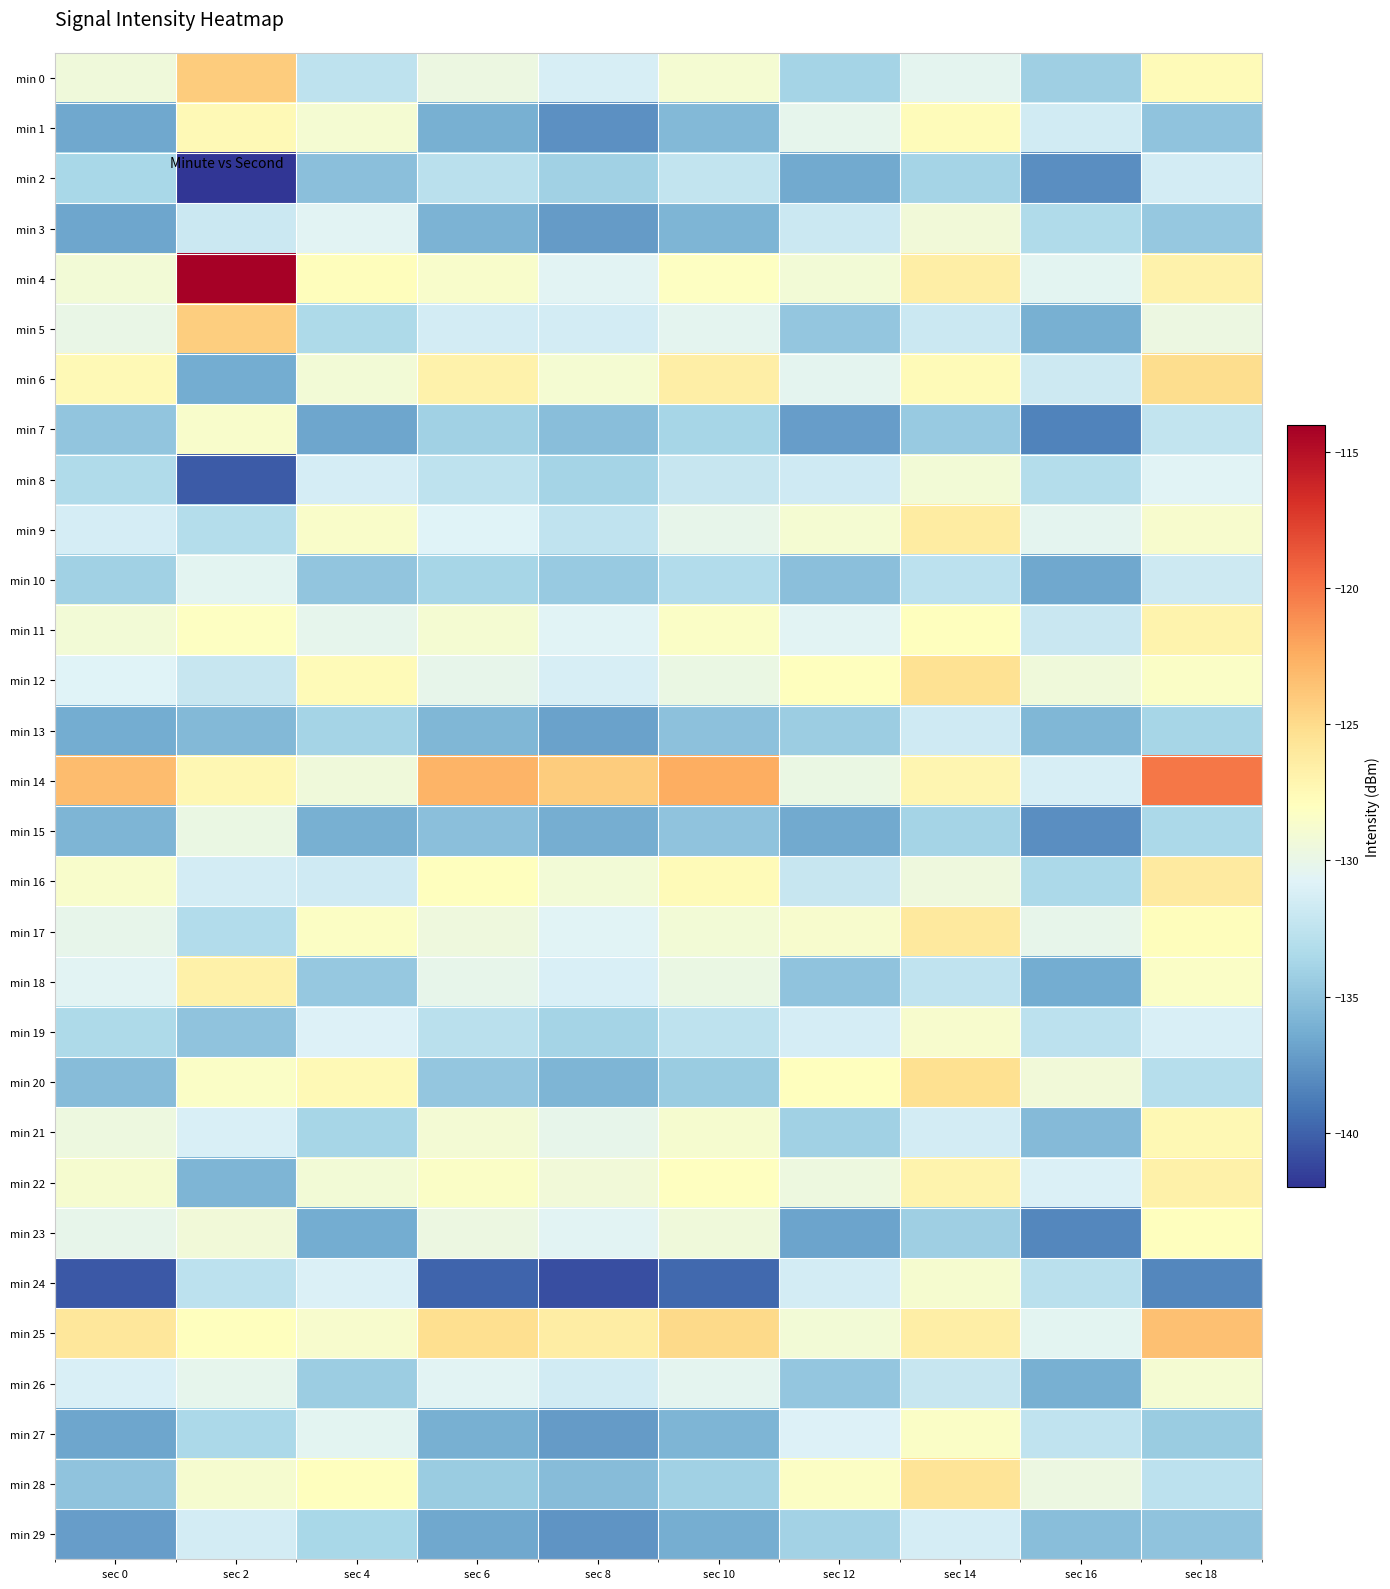

What is the total value across all series at sec 16?

-4003.6